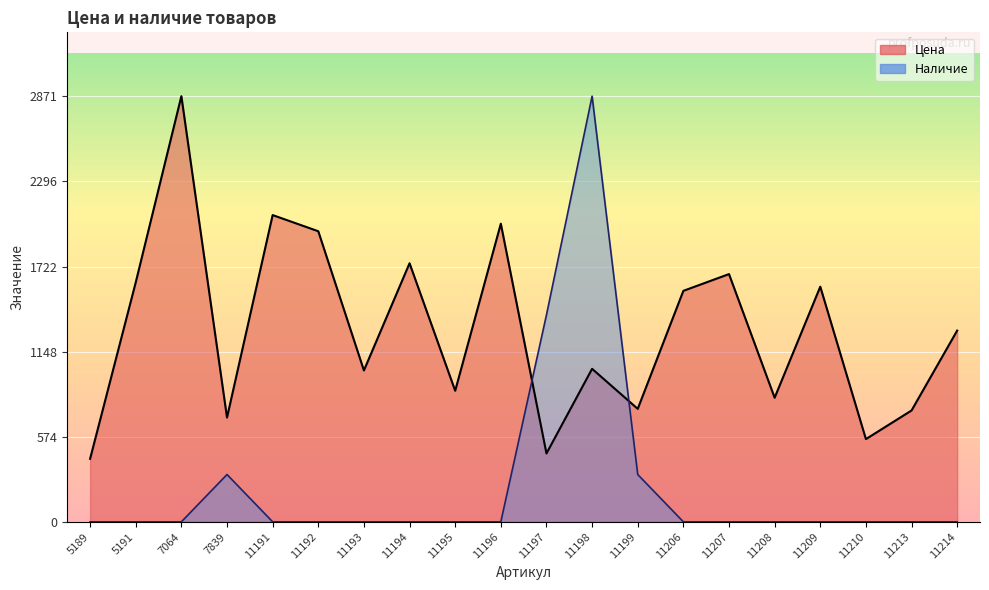

What are all the series names shown in the legend?

Цена, Наличие